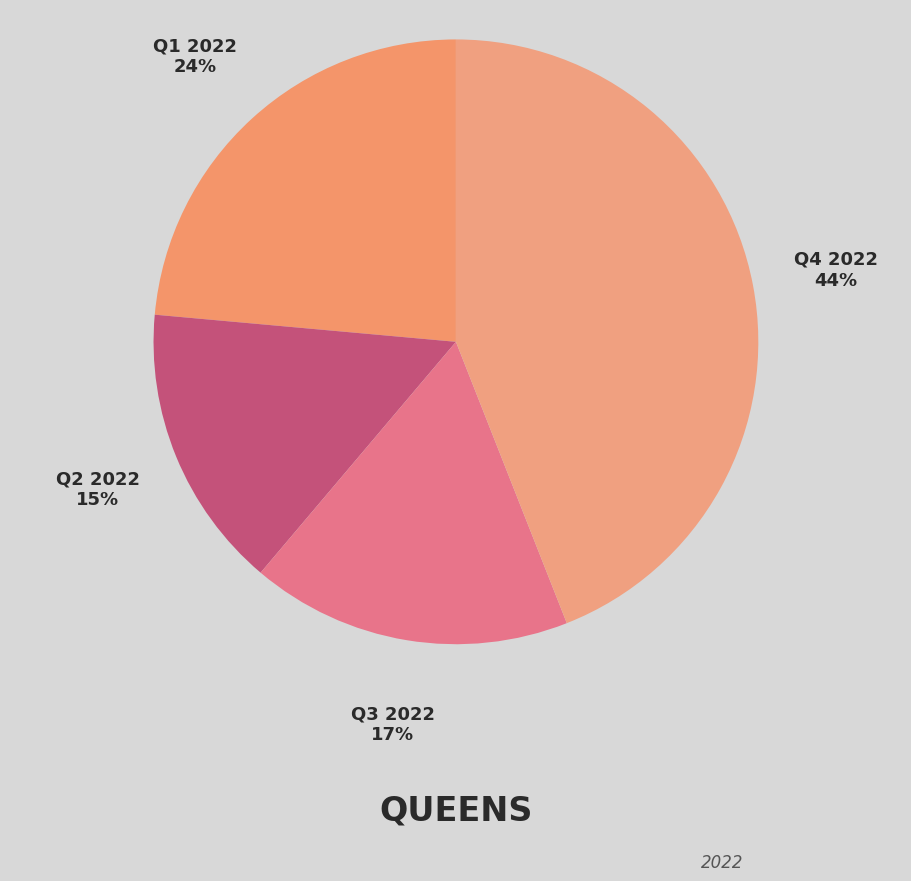

Is it true that Q4 2022 is 59% of the pie?

False